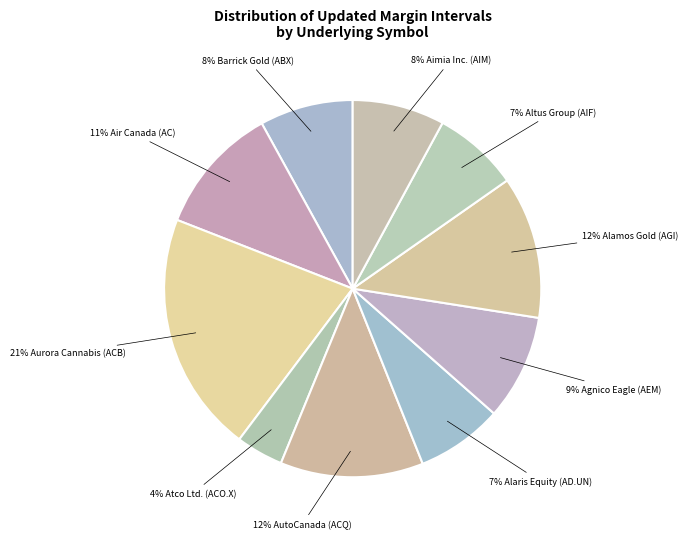

Count the number of slices in the pie.

10